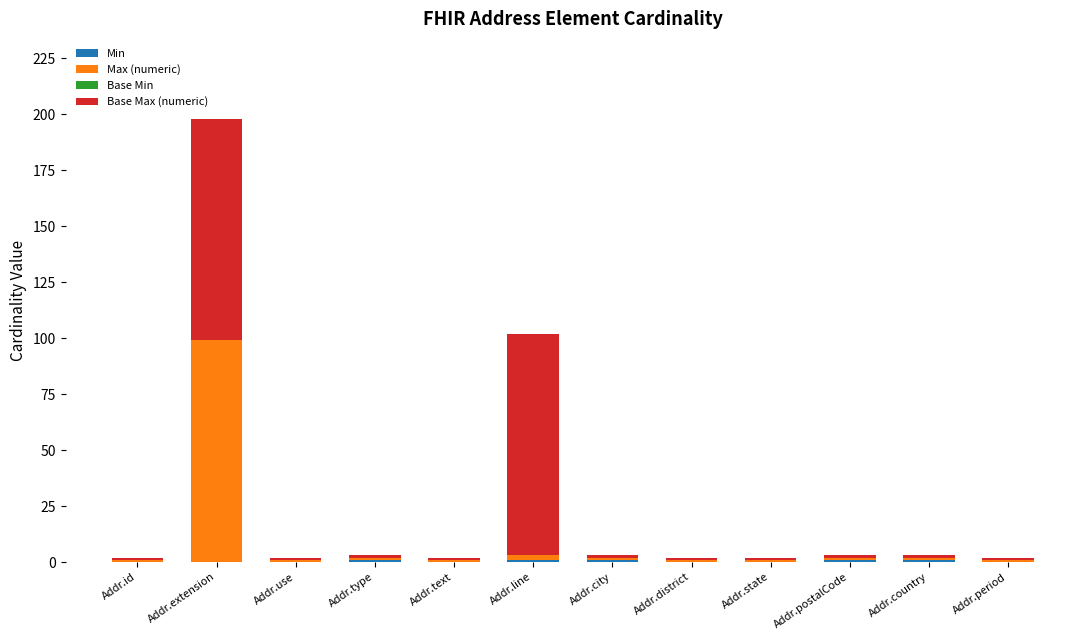

At which category is the sum across all series the highest?

Addr.extension